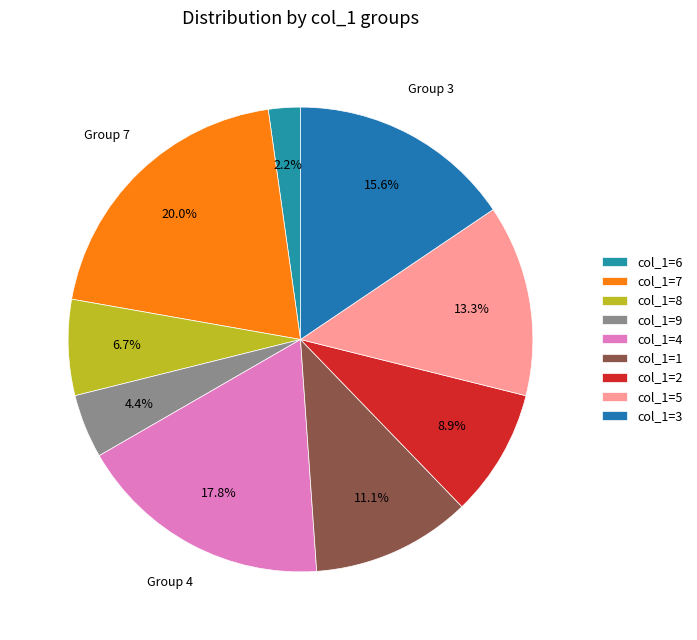

How many slices are in this pie chart?

9